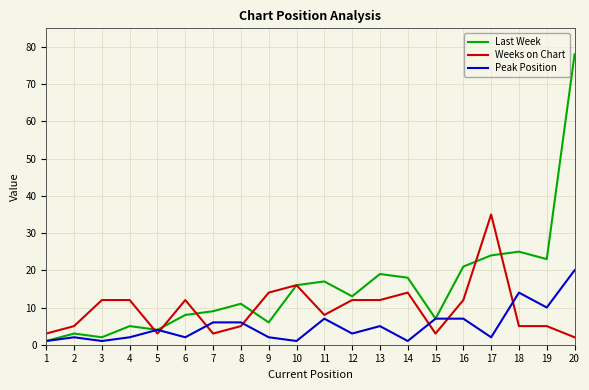

At which category is the sum across all series the highest?

20